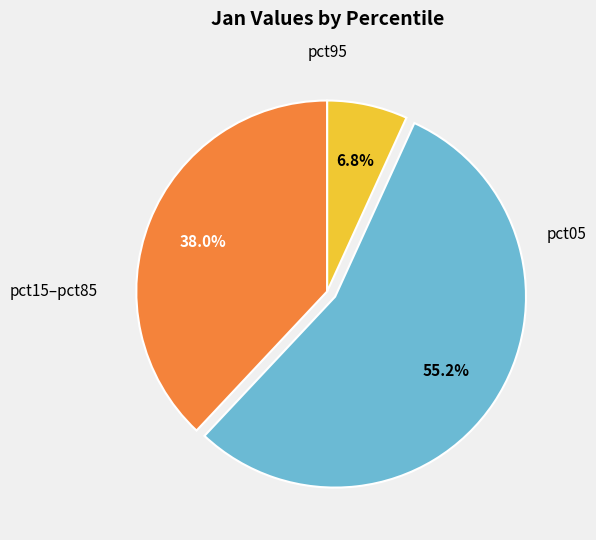

Does any single category account for the majority?

Yes